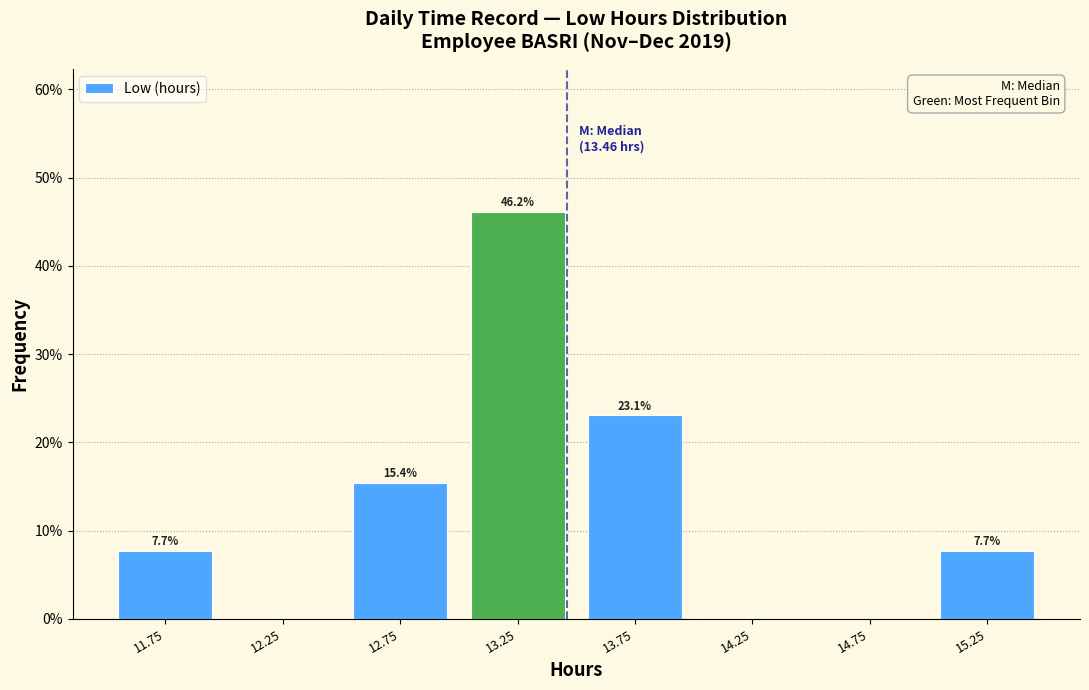

Over which range of the x-axis is the bar tallest?

13.0 to 13.5